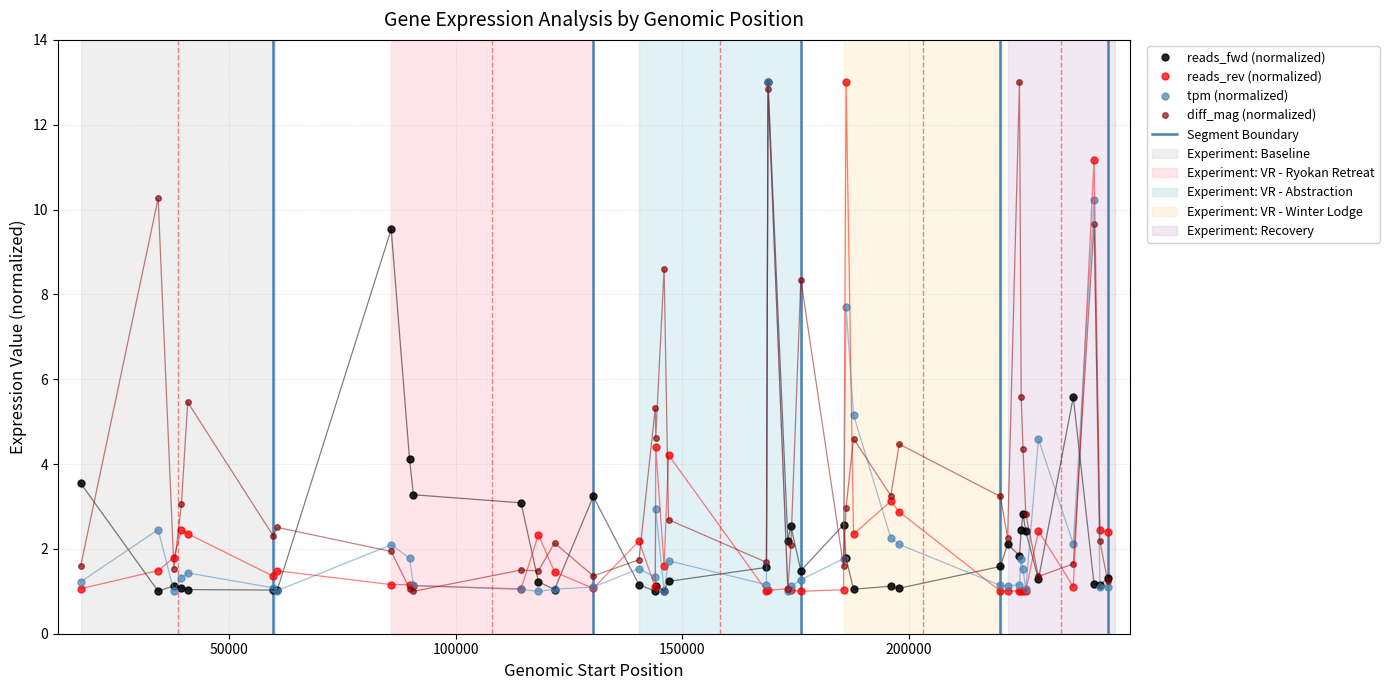

Which series has the largest total across all categories?

diff_mag (normalized)